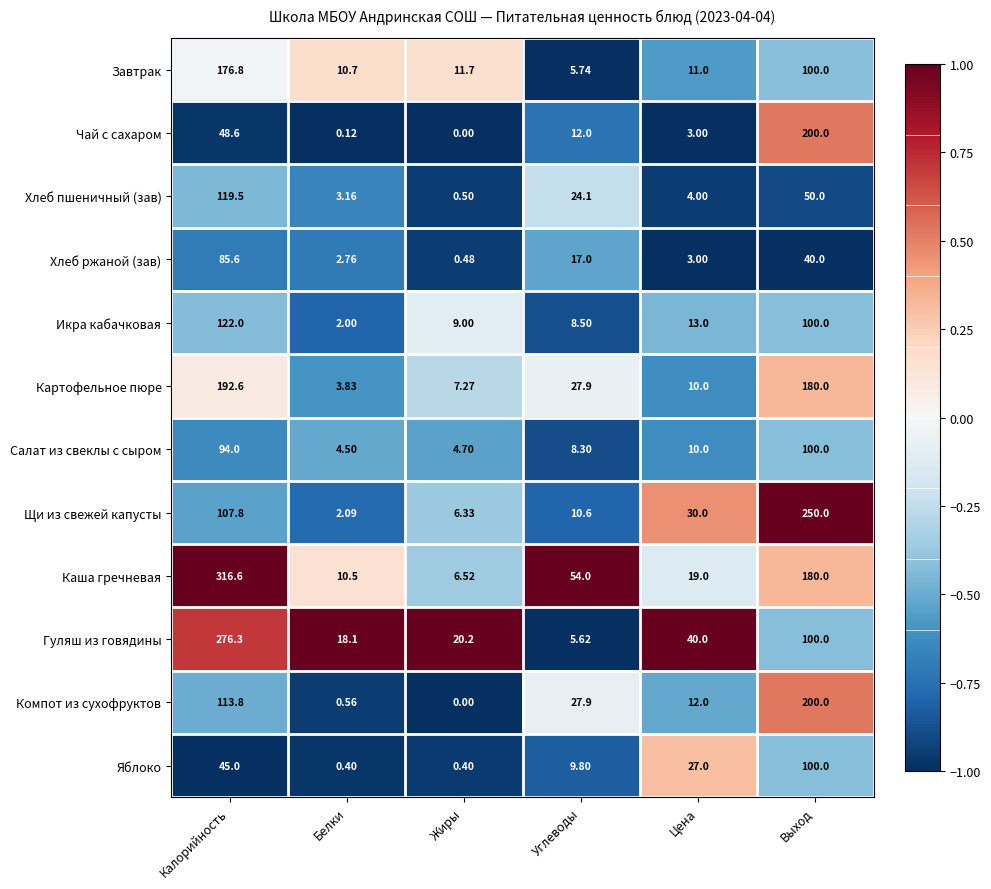

What is the maximum value shown in the chart?

316.6